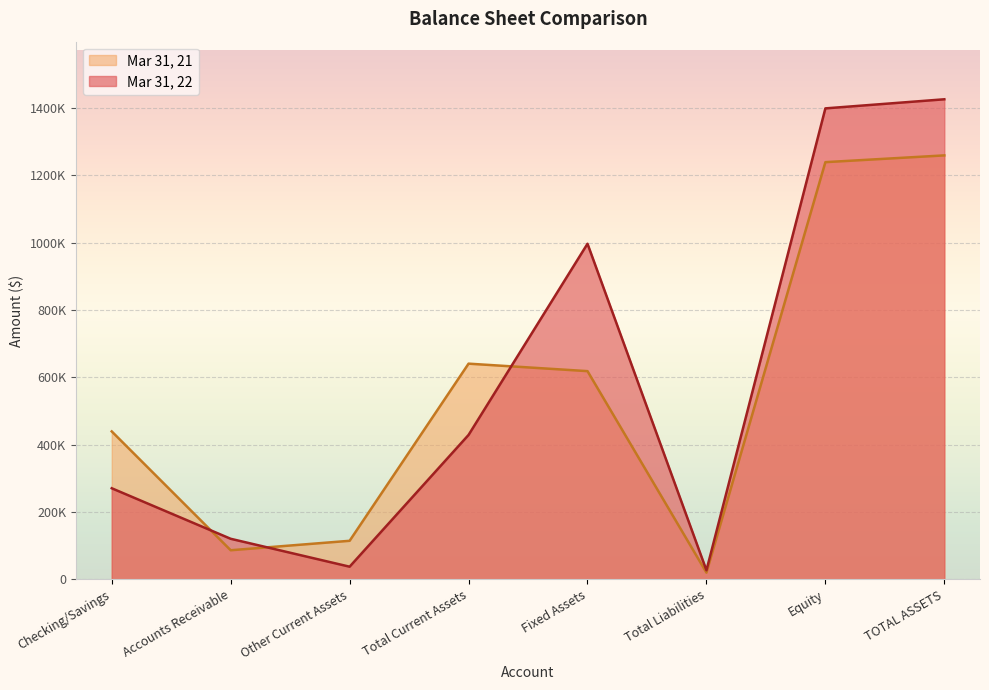

The chart shows a value of 114626 at Other Current Assets. True or false?

True